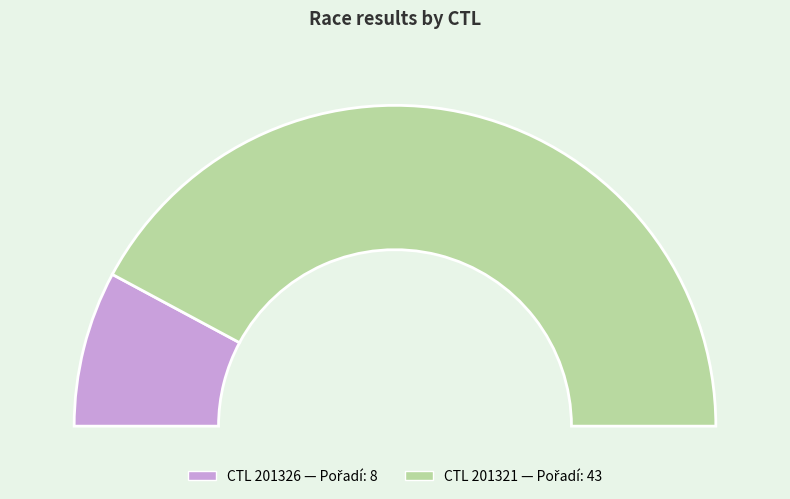

Does 201326 represent more than half of the total?

No